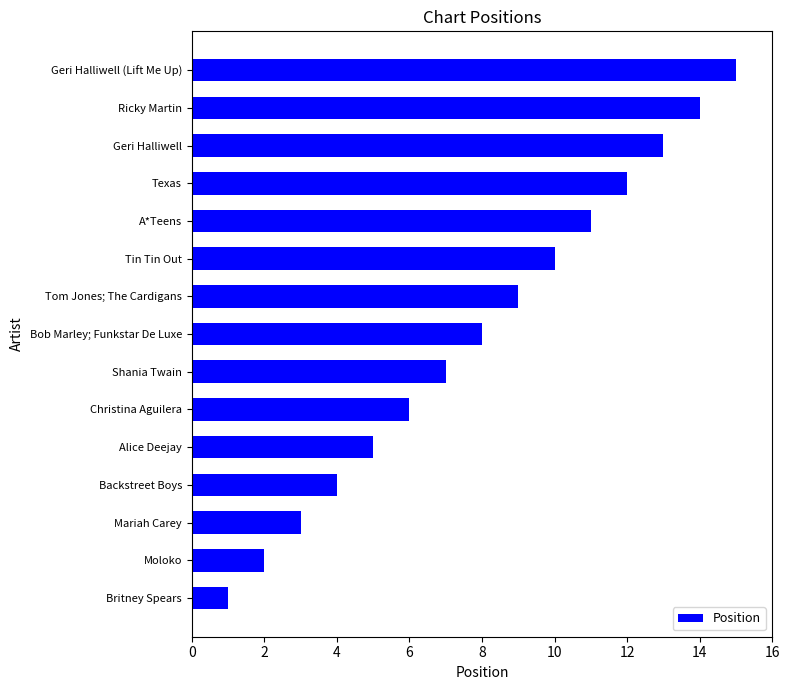

At which label is the value closest to 8?

Bob Marley; Funkstar De Luxe